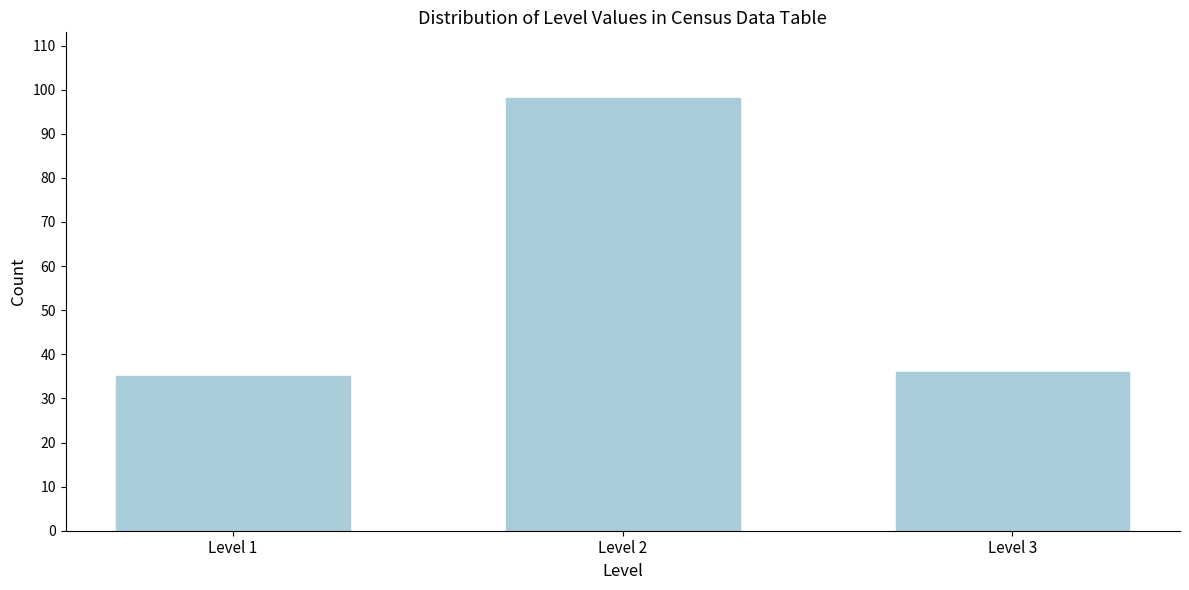

Reading left to right, list all the values displayed in this chart.

35	98	36